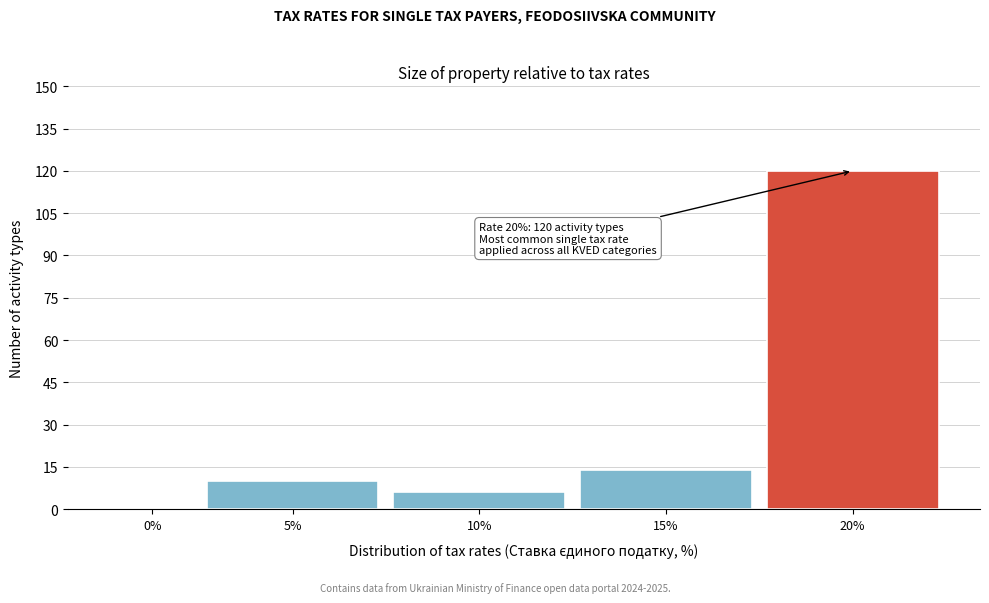

Reading right to left, what are all the values shown in this chart?

20%=120	15%=14	10%=6	5%=10	0%=0